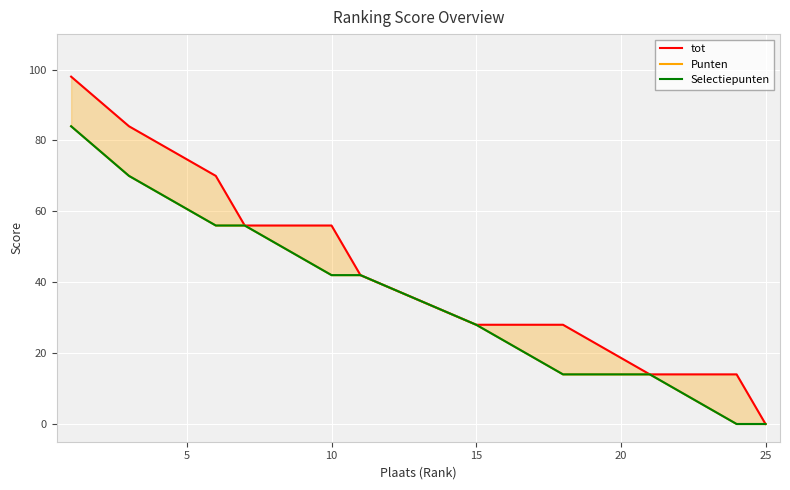

How many lines are shown in the chart?

3